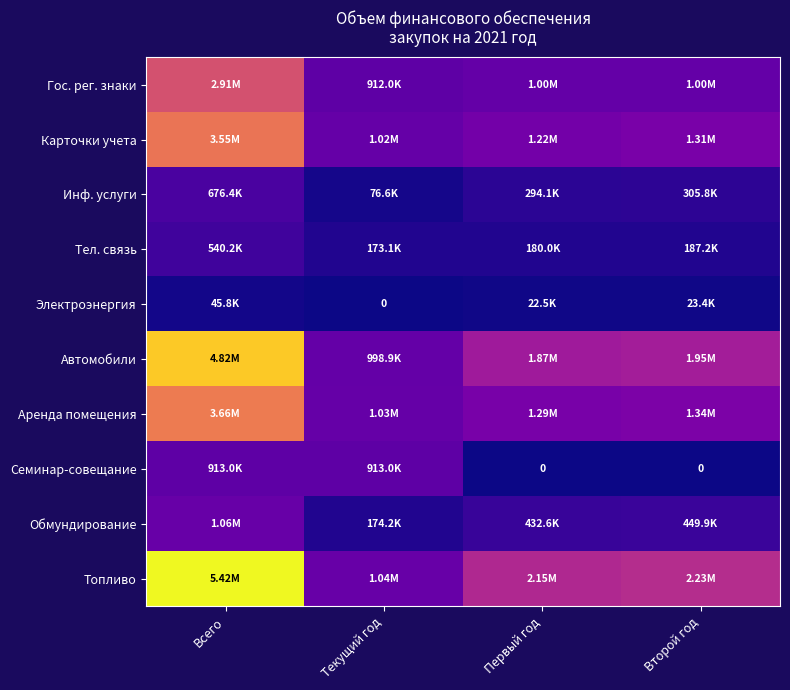

What is the difference between the maximum and minimum values in the Семинар-совещание series?

913000.0